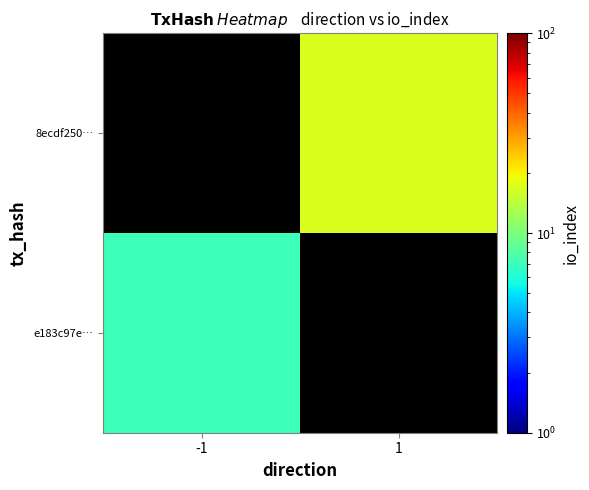

Which has a higher value, -1 or 1?

1